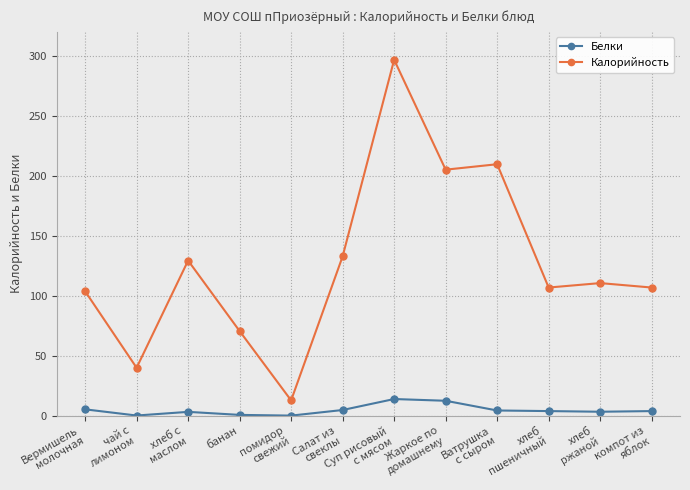

At which label does Белки first exceed 3?

Вермишель
молочная